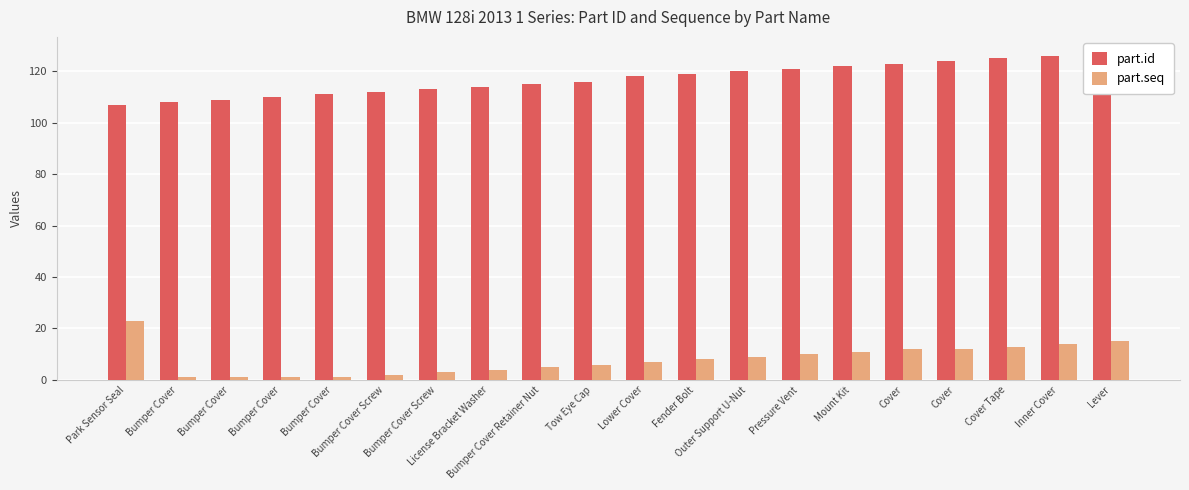

What is the approximate value of part.seq at Bumper Cover Retainer Nut, to the nearest 5?

5